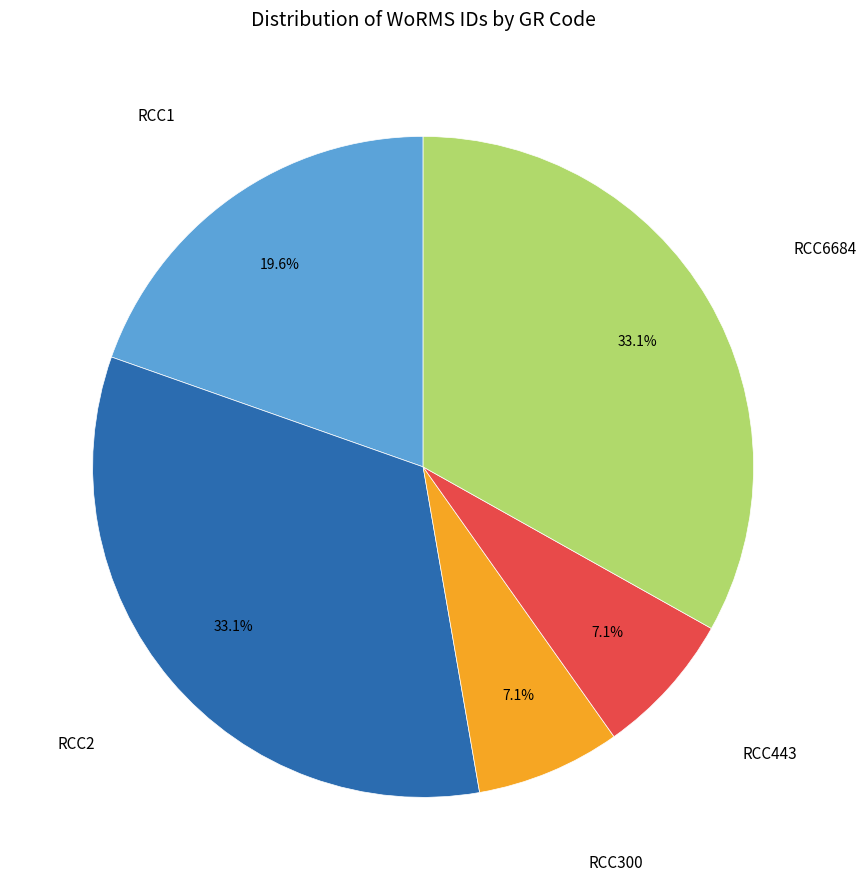

Is RCC300 the majority of the pie?

No